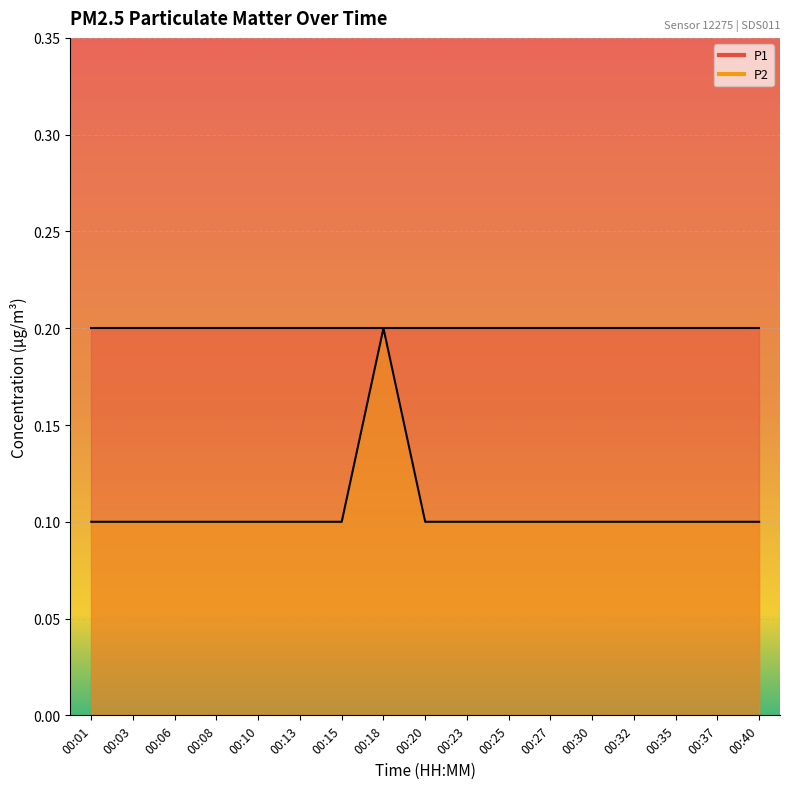

What value does the data have at 00:32?

0.1